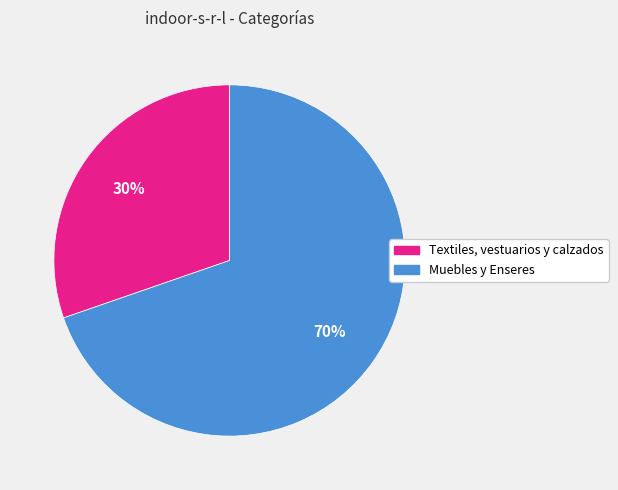

What is the largest slice in the pie chart?

Muebles y Enseres